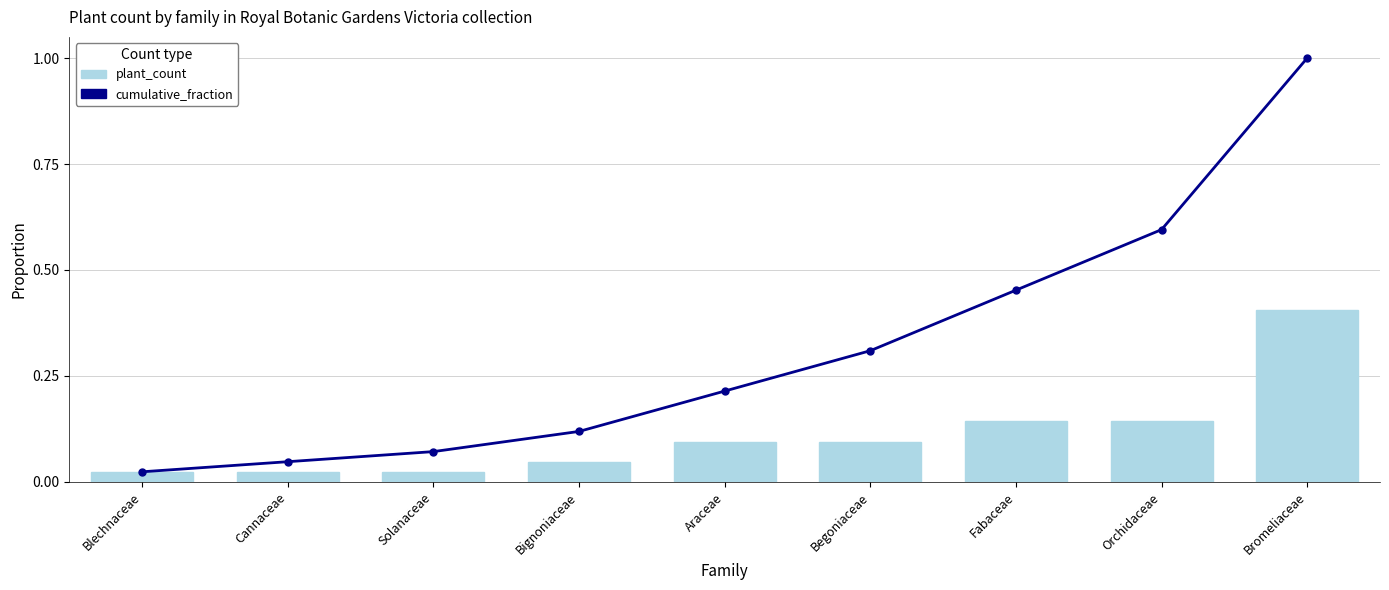

What is the label of the 4th bar from the right?

Begoniaceae